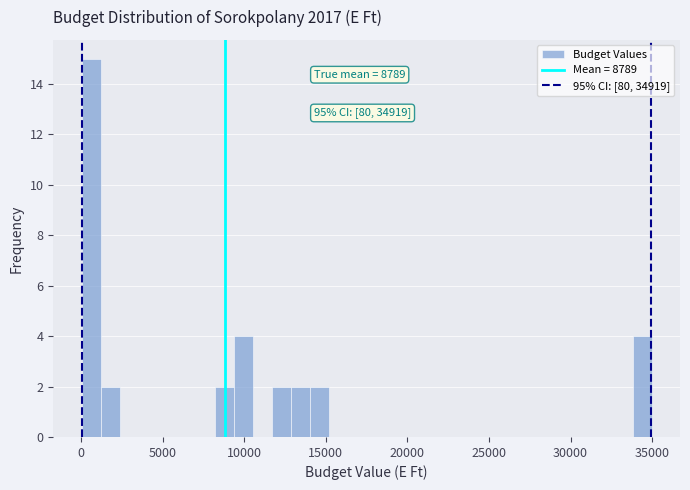

Around what value on the x-axis is the tallest bar? Give the approximate position of its centre, as read against the axis.

500